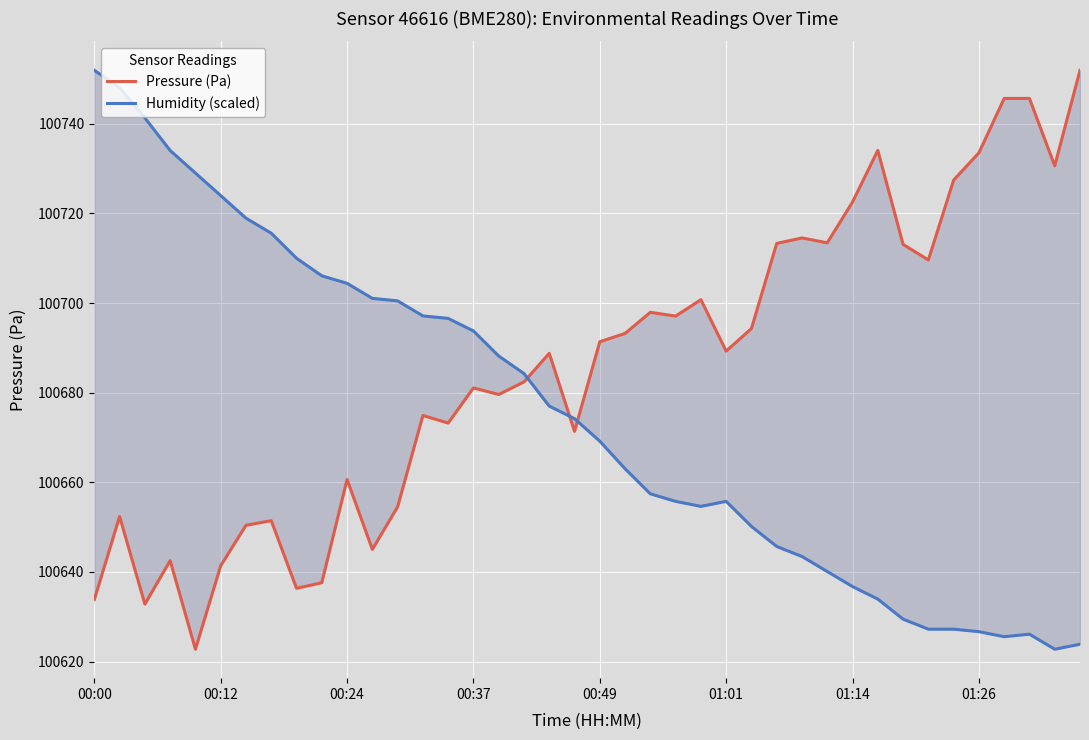

Which series has the largest range (max minus min)?

Pressure (Pa)